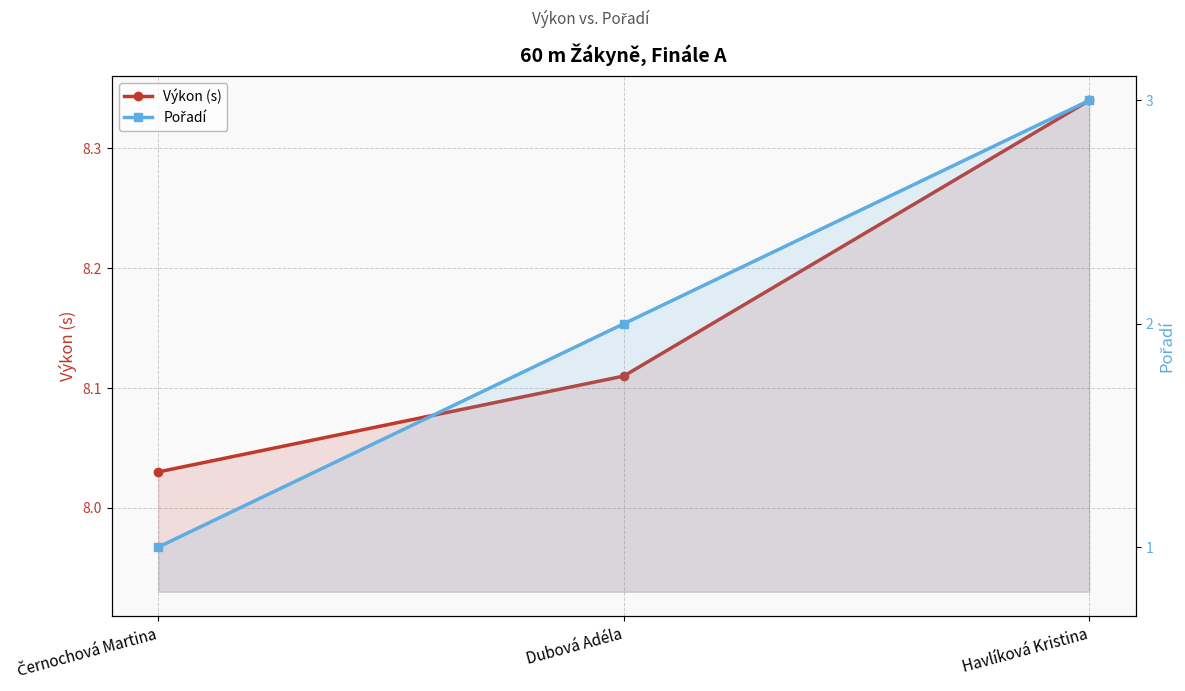

Rank the categories by Pořadí value from highest to lowest.

Havlíková Kristina, Dubová Adéla, Černochová Martina